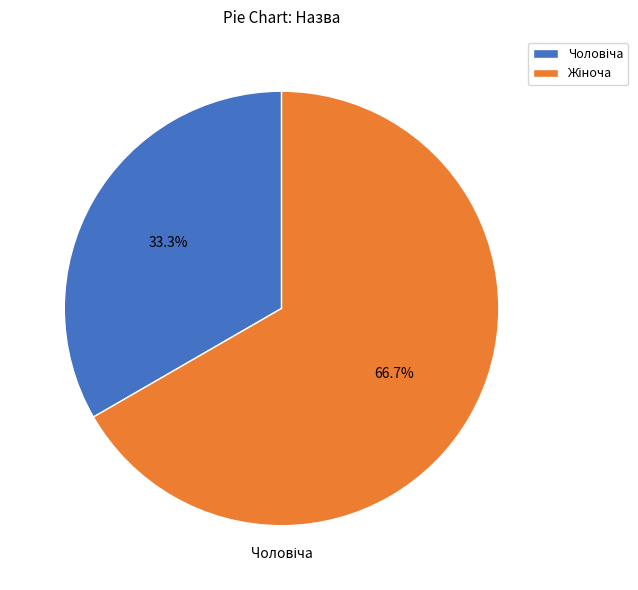

Is there any slice that represents more than half of the pie?

Yes